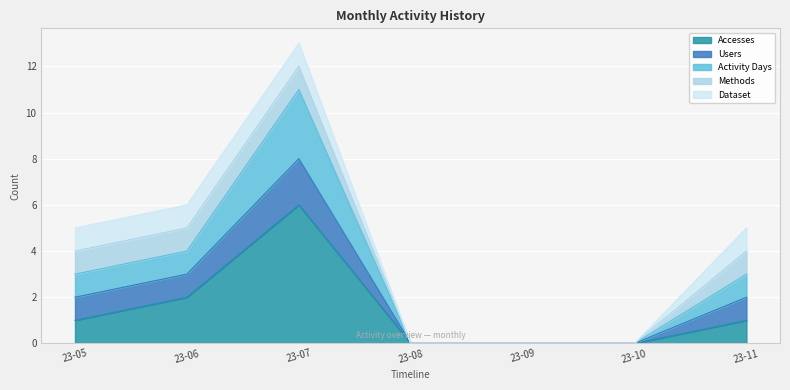

Where does the Accesses series first go above 1?

23-06